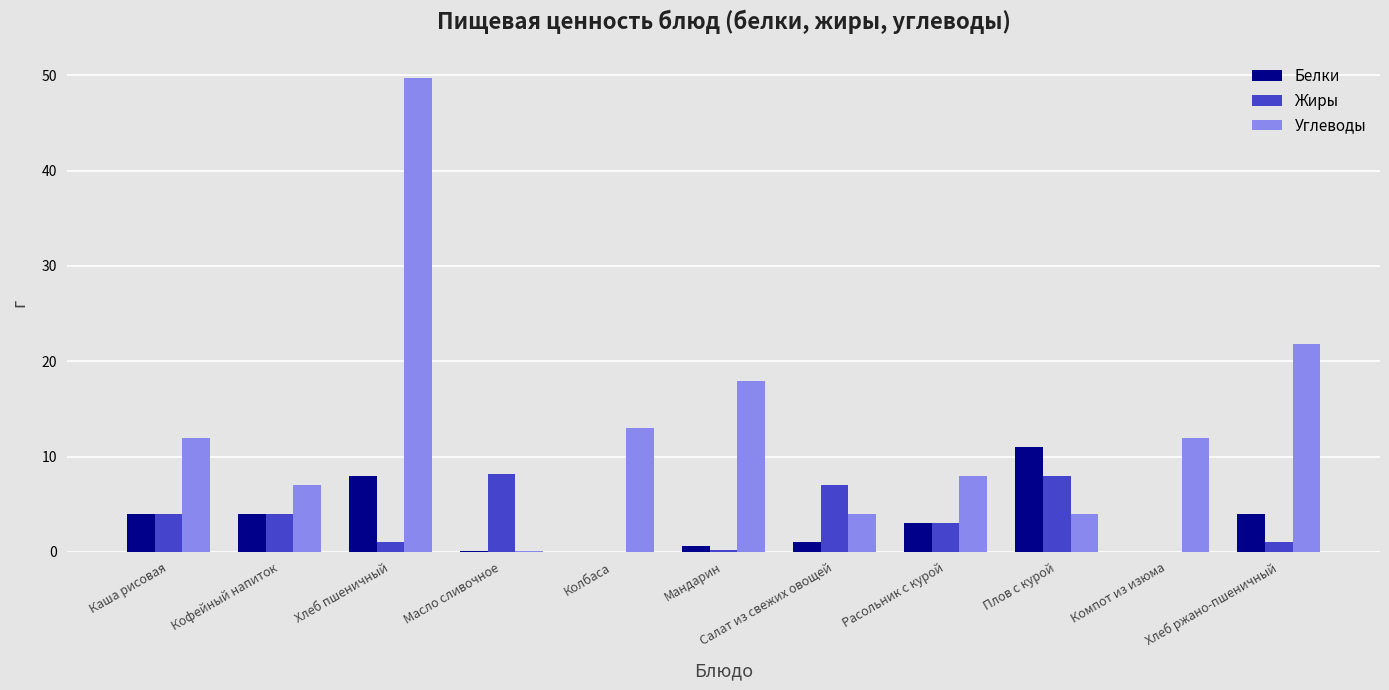

At which category is the sum across all series the highest?

Хлеб пшеничный